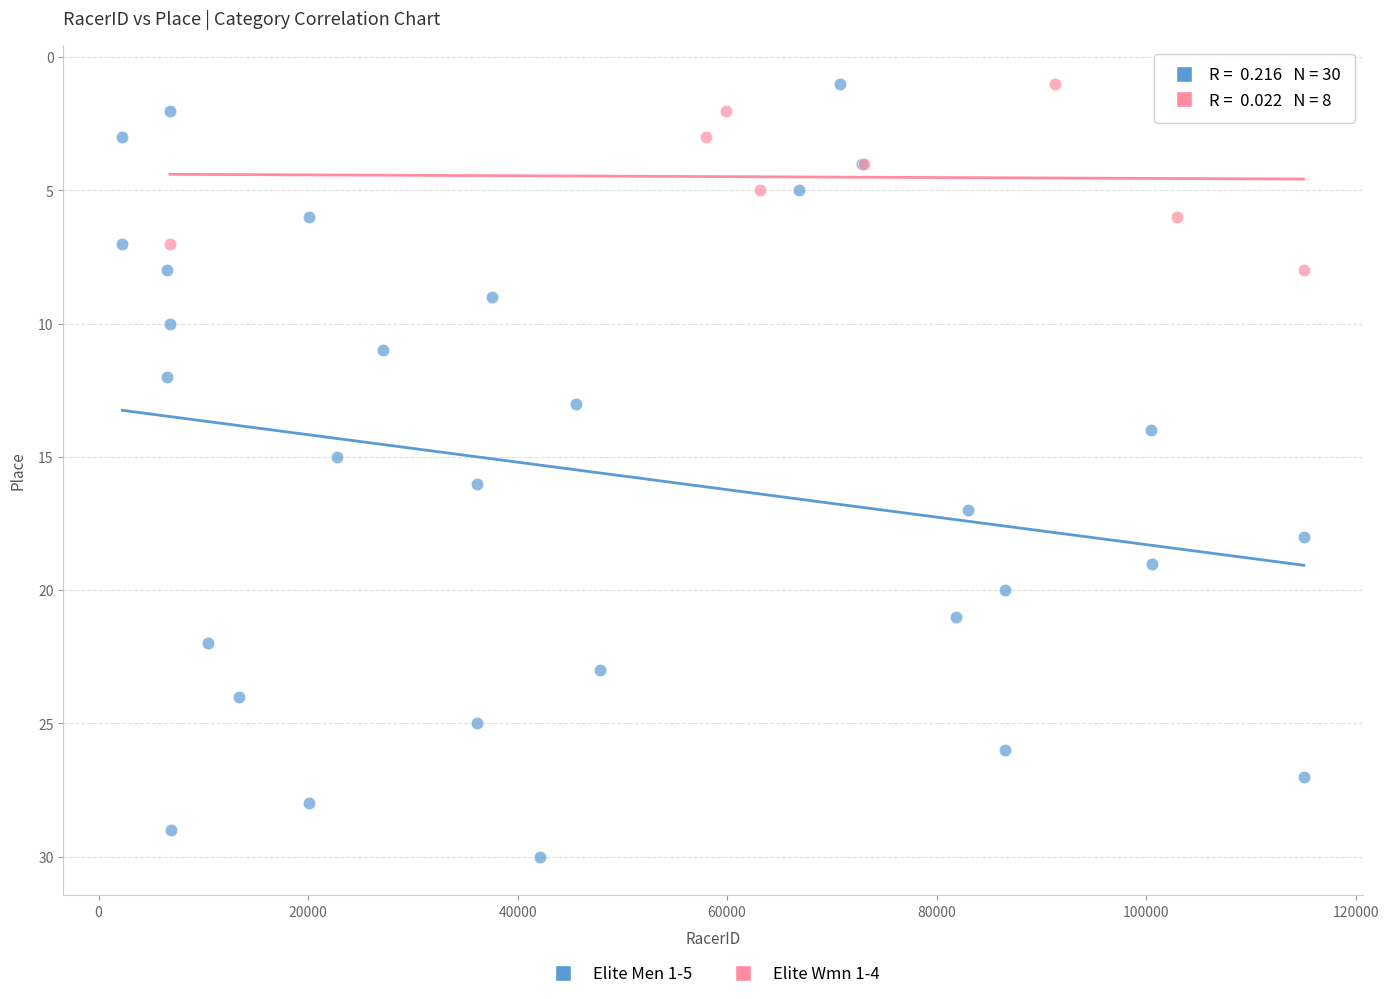

Which series has the widest spread of Y values?

Elite Men 1-5